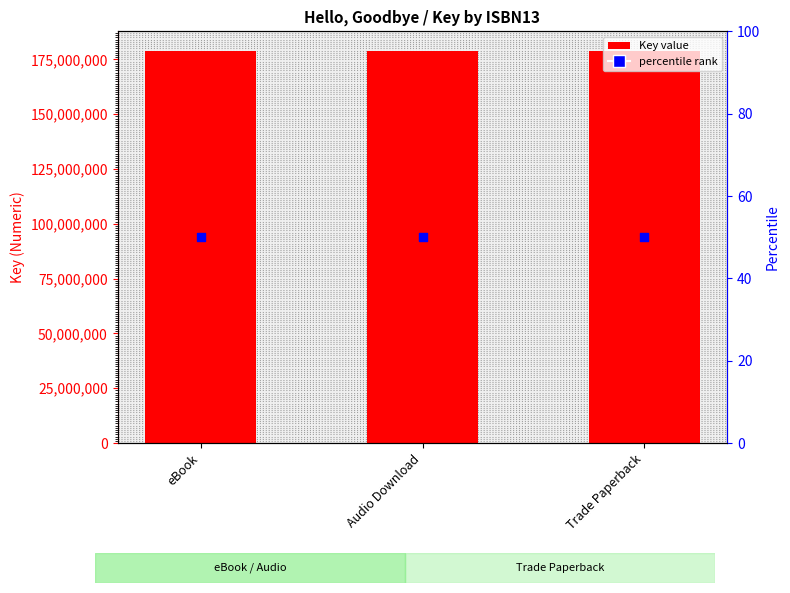

Which series contains the highest Y value?

Key